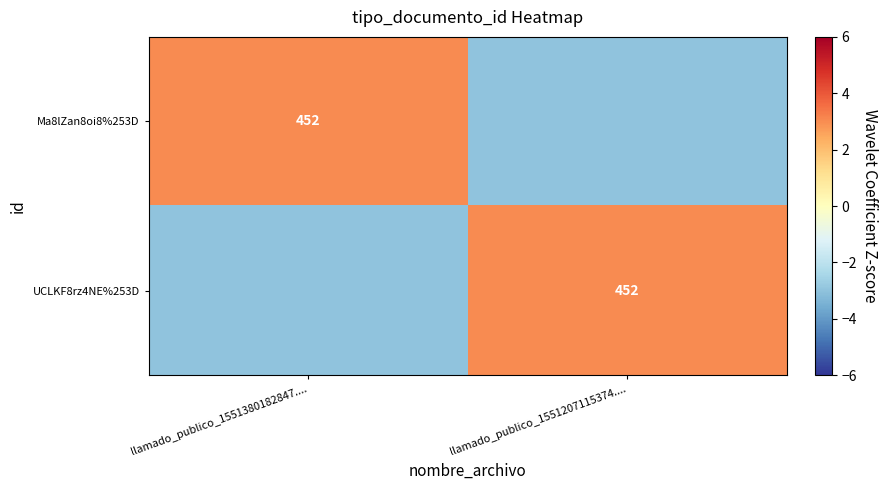

The value of Ma8lZan8oi8%253D at llamado_publico_1551380182847.... is 756. True or false?

False